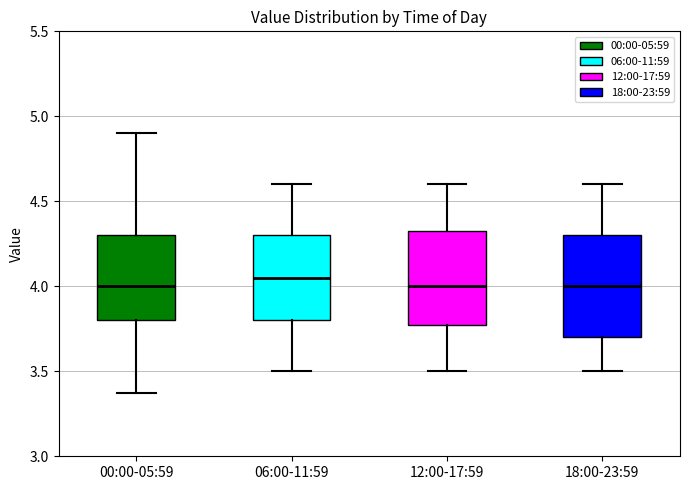

Where does the upper whisker of the box for 12:00-17:59 end on the y-axis? The values are not printed on the chart, so give them approximately, as read against the axis.

4.60